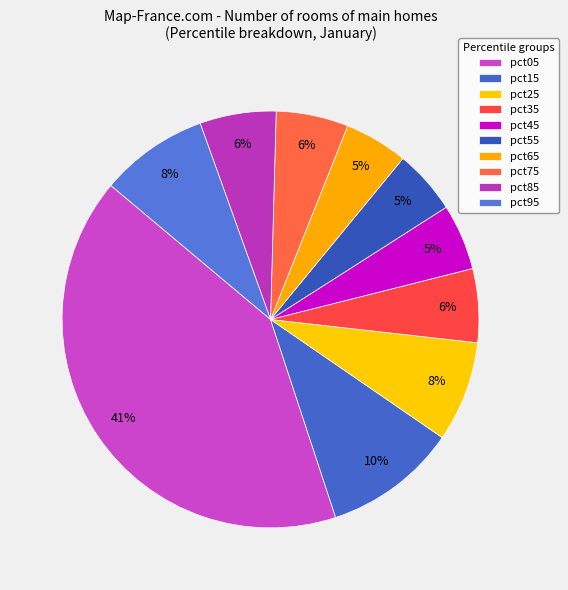

How many segments does this pie chart have?

10